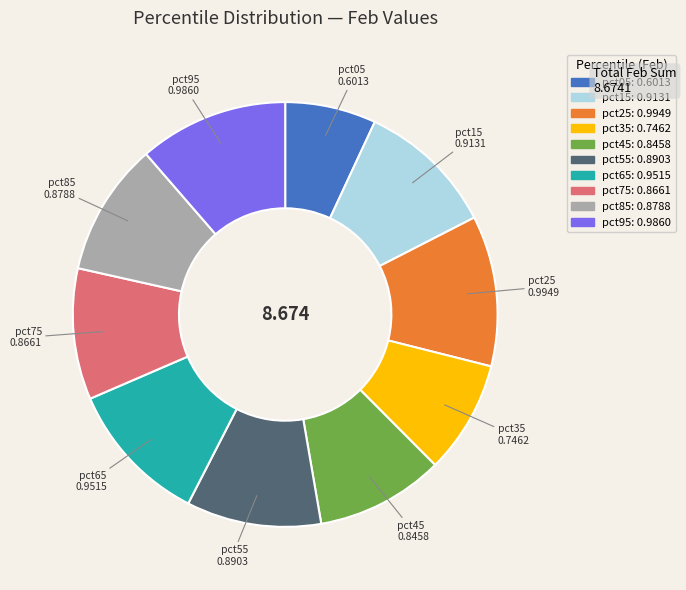

Do pct65 and pct15 together represent more than half of the pie?

No